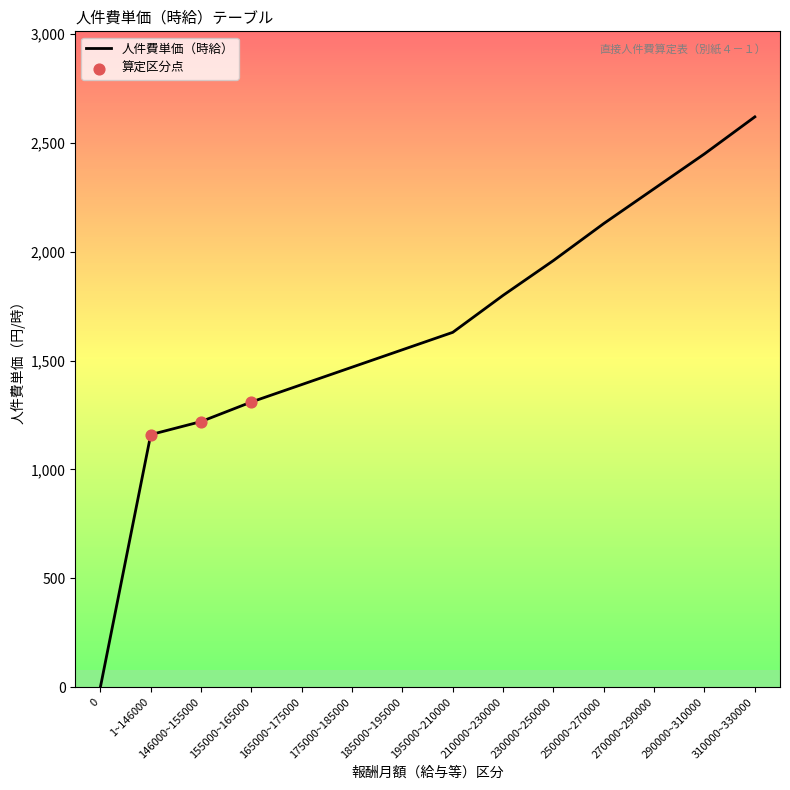

What is the change in value from 1~146000 to 155000~165000?

+150